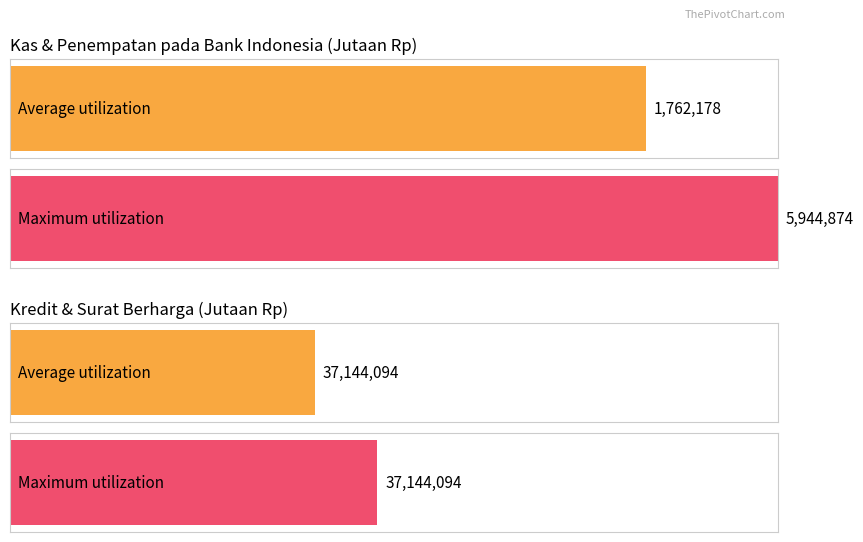

Rank the series by their maximum value, from lowest to highest.

Average utilization, Maximum utilization